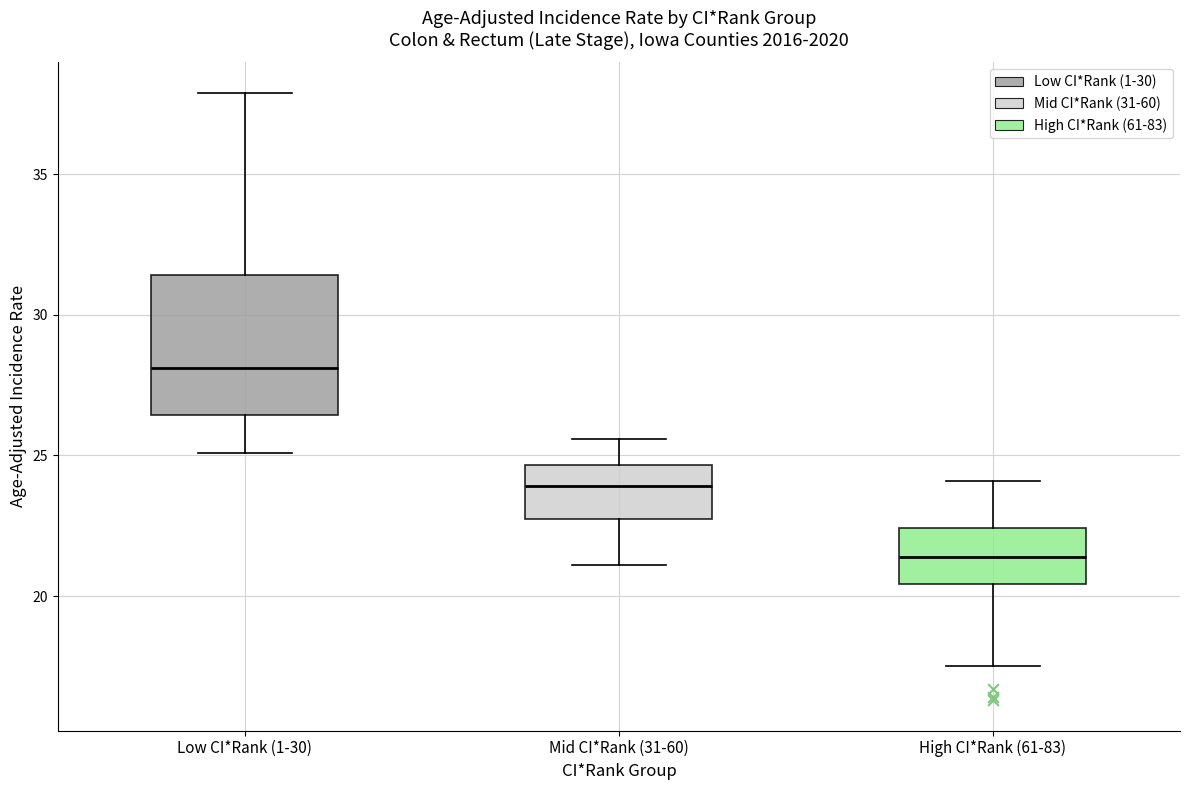

Which box is the tallest, from its lower edge to its upper edge?

Low CI*Rank (1-30)